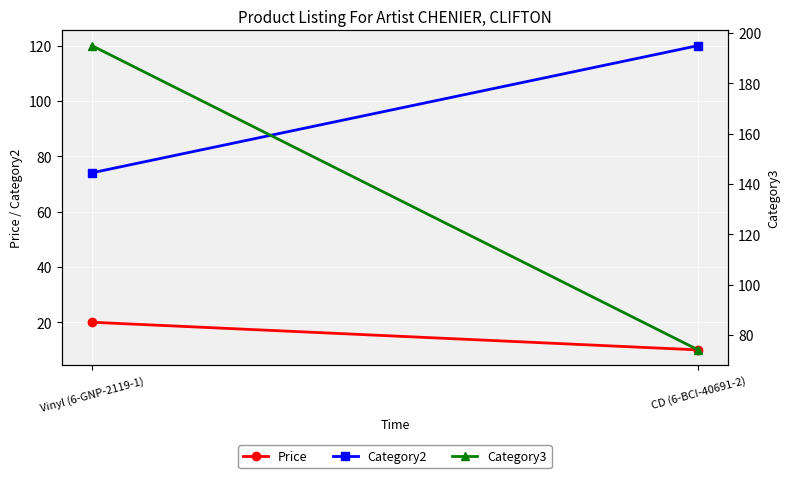

Where does the Price series first go above 19?

Vinyl (6-GNP-2119-1)